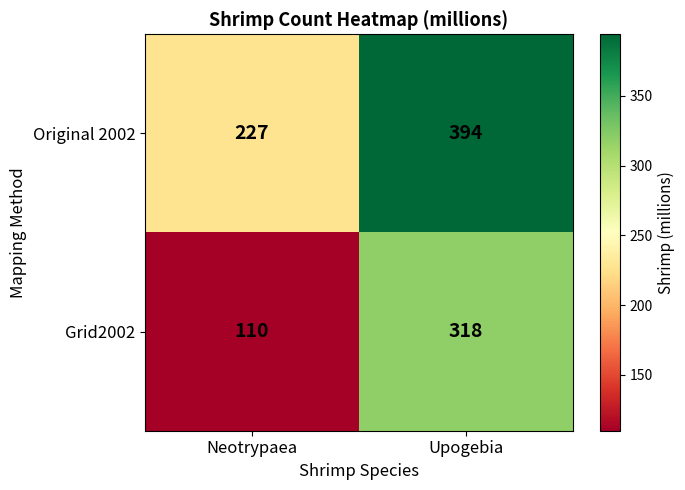

Is it true that Grid2002 equals 110 at Neotrypaea?

True